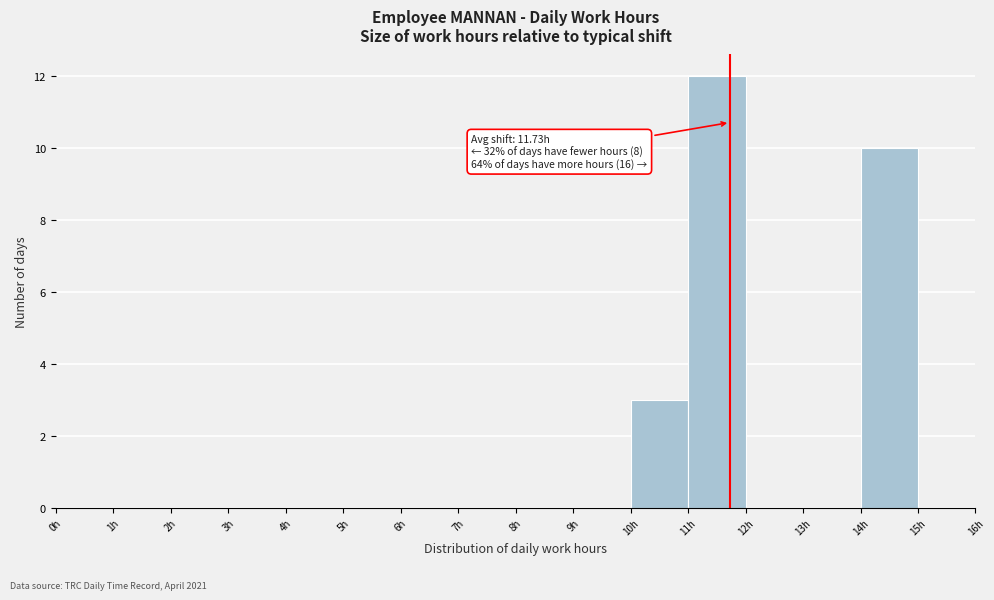

Over which range of the x-axis is the bar tallest?

11 to 12